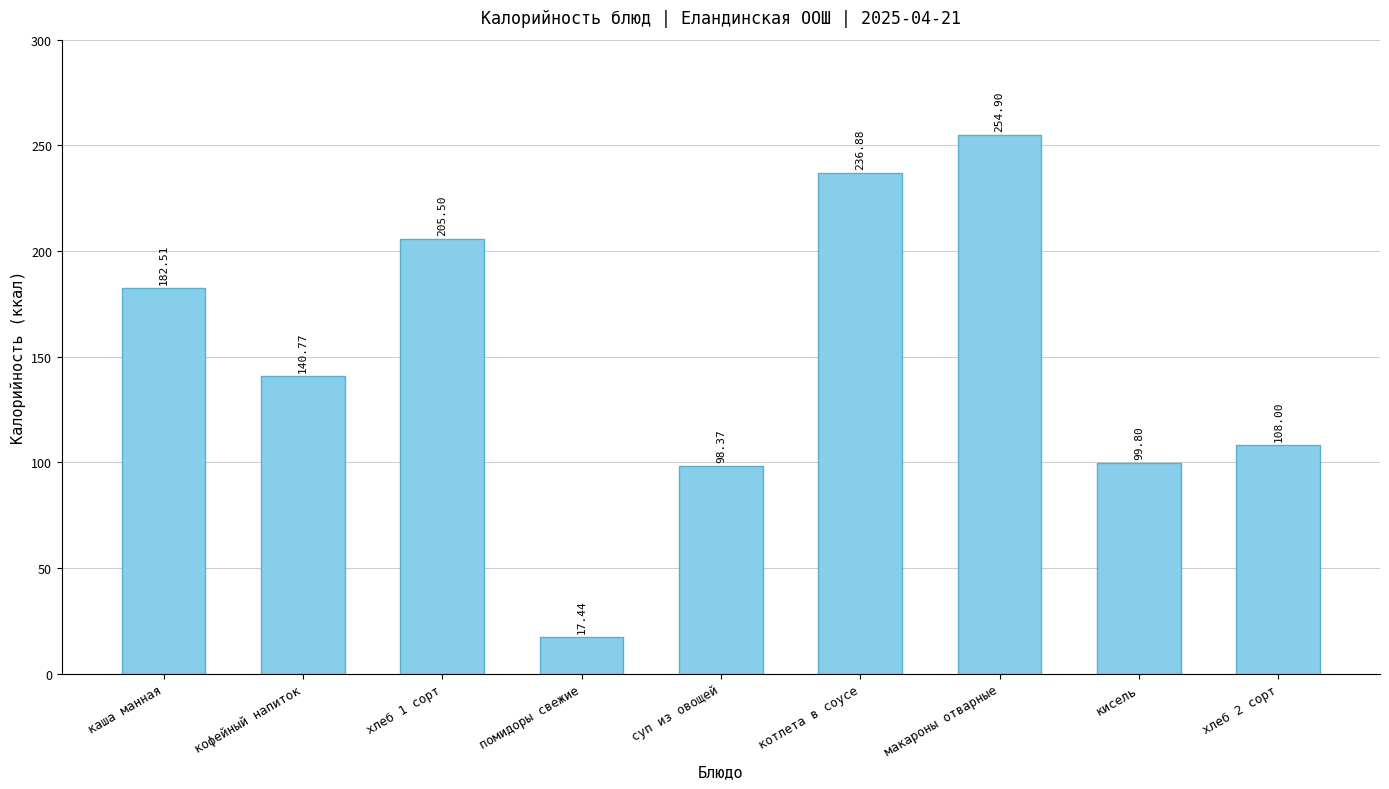

Are the bars grouped side by side (vs. stacked)?

No